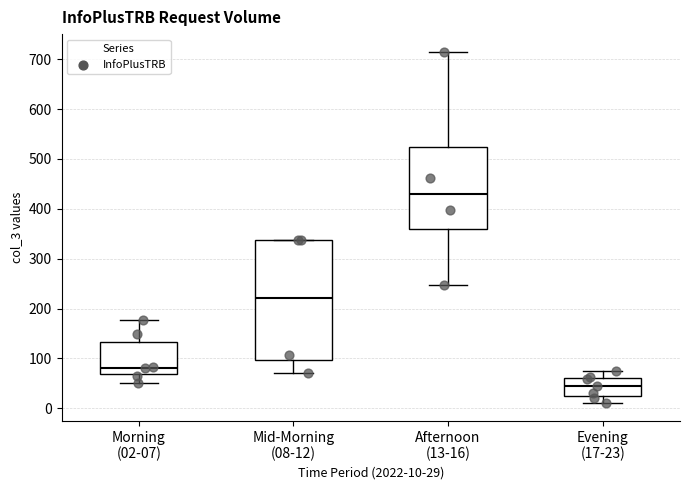

Which box's median line is the lowest?

Evening (17-23)